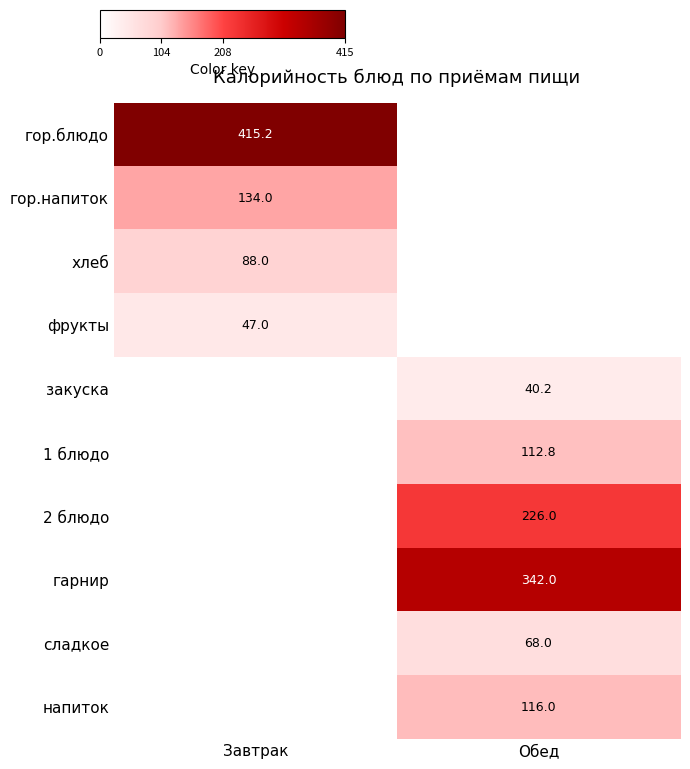

True or false: гор.блюдо has a value of 415.2 at Завтрак.

True